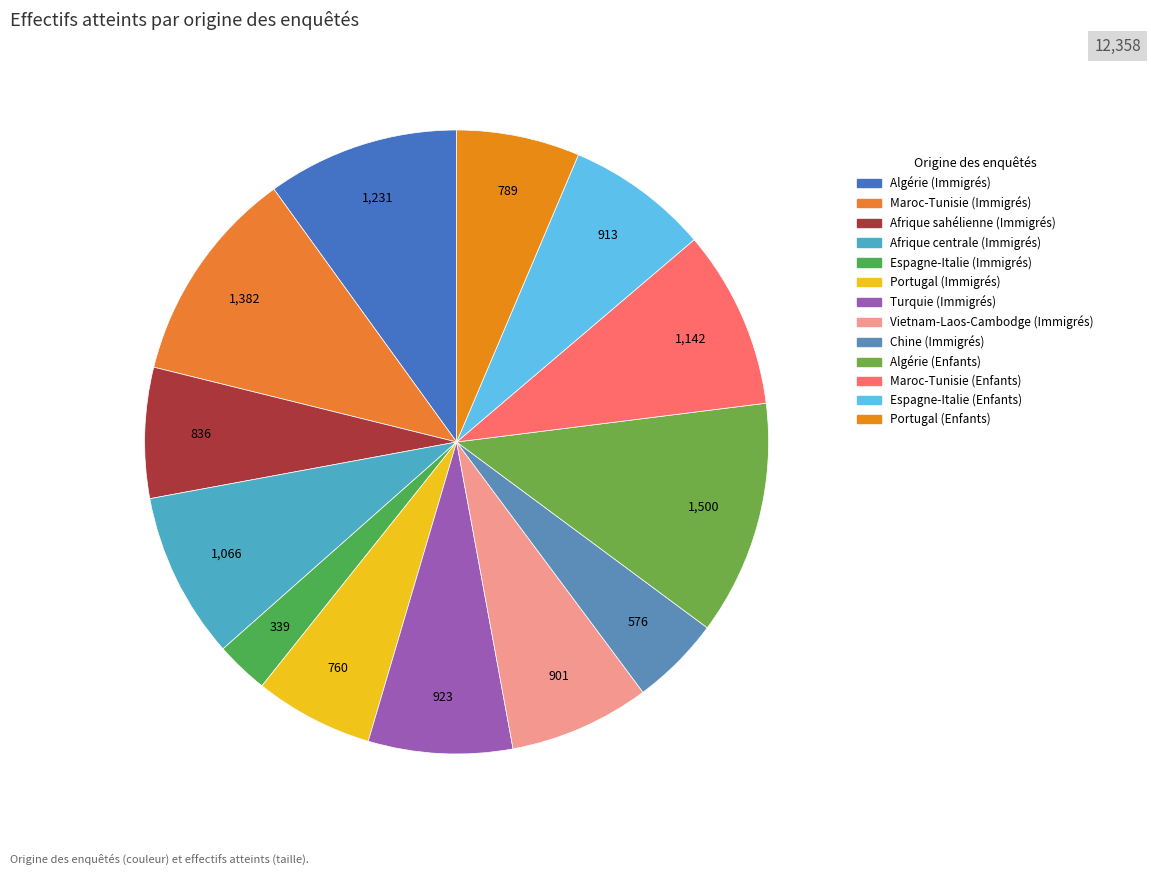

To the nearest percent, what is the difference between the Afrique sahélienne (Immigrés) and Afrique centrale (Immigrés) slice percentages?

2%